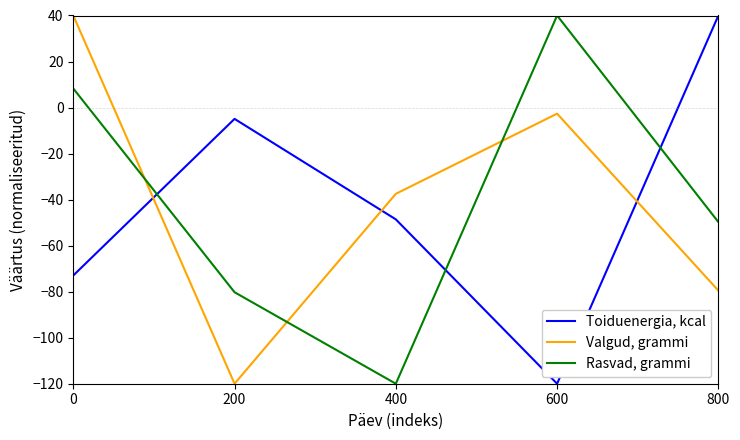

How many times do Rasvad, grammi and Toiduenergia, kcal cross each other?

3